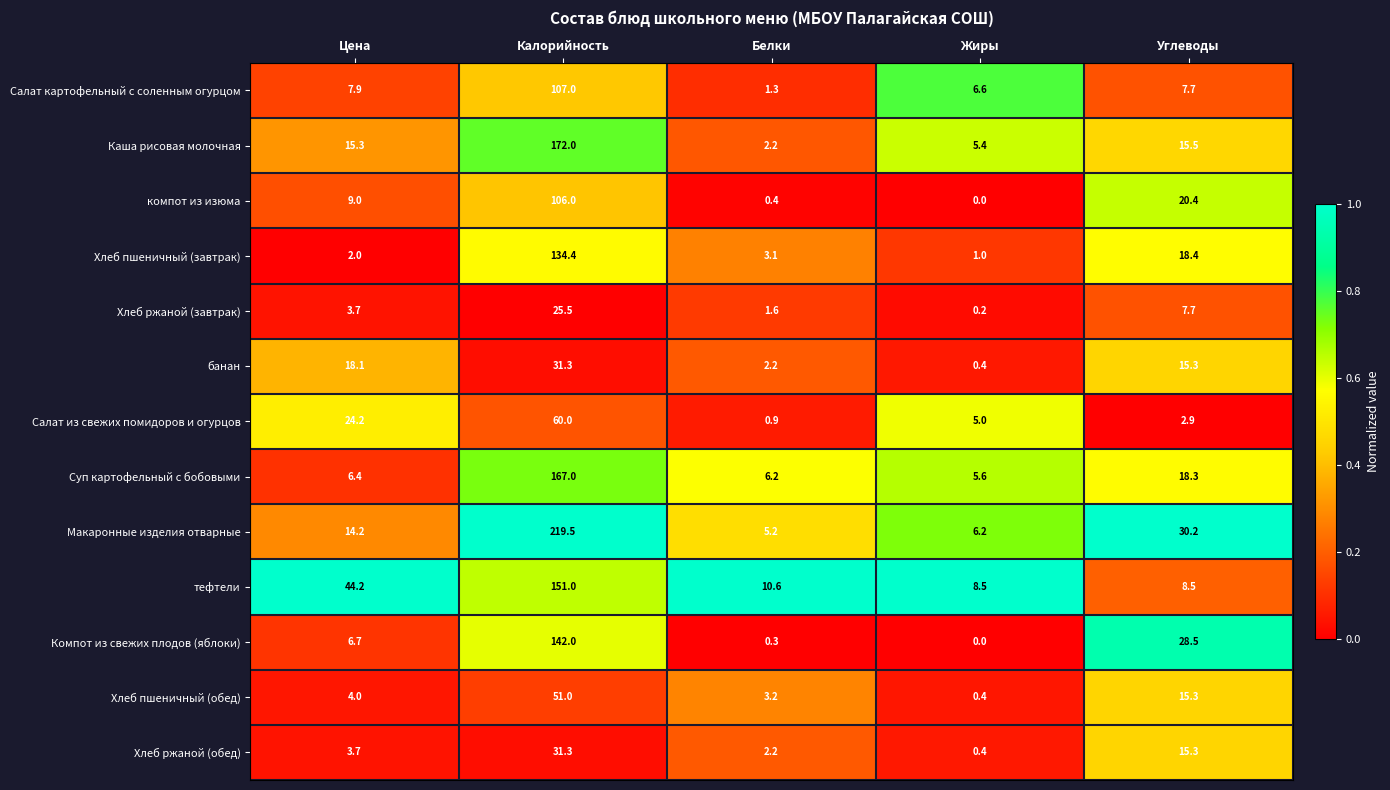

At which label is Хлеб пшеничный (обед) closest to 25?

Углеводы